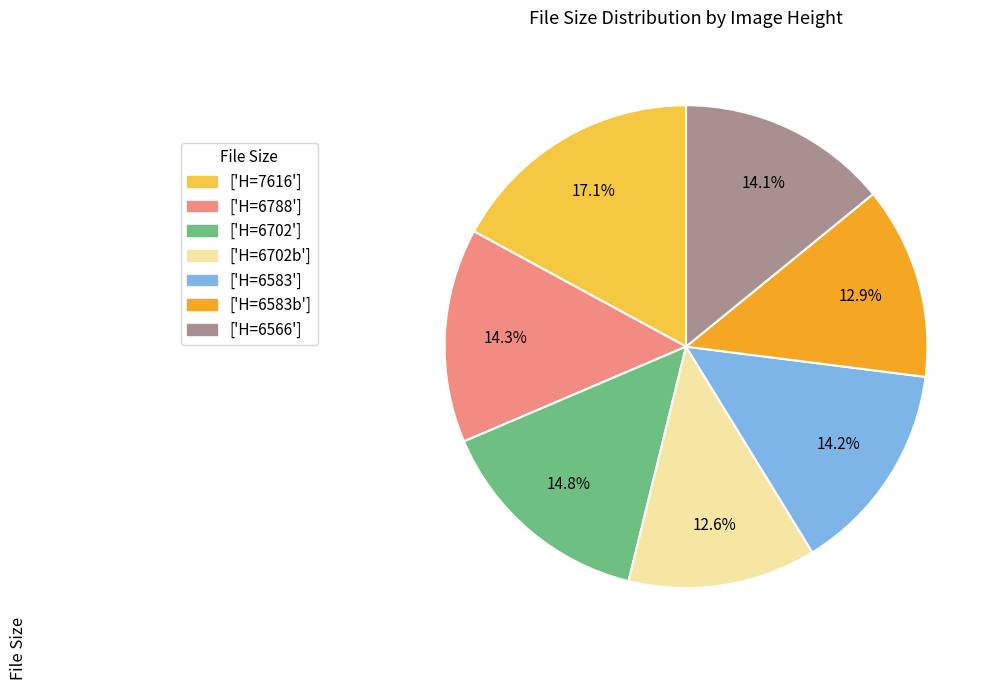

Which has a higher value, ['H=6788'] or ['H=6702b']?

['H=6788']